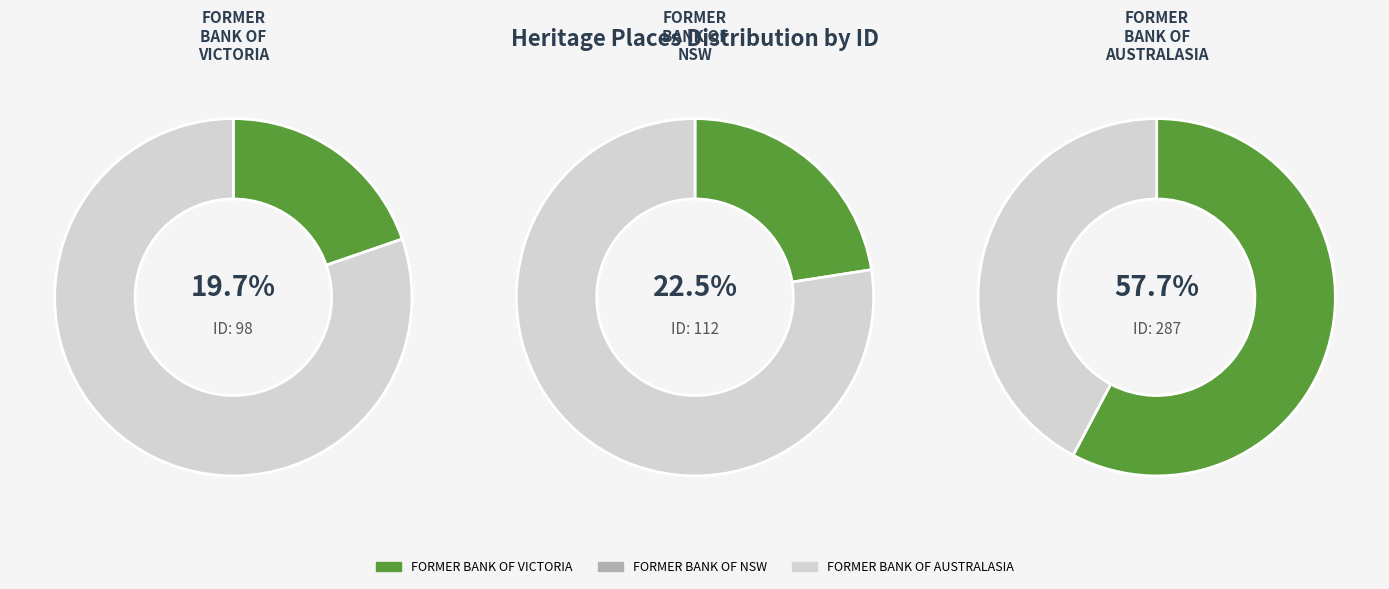

Which slice is the largest?

FORMER BANK OF AUSTRALASIA